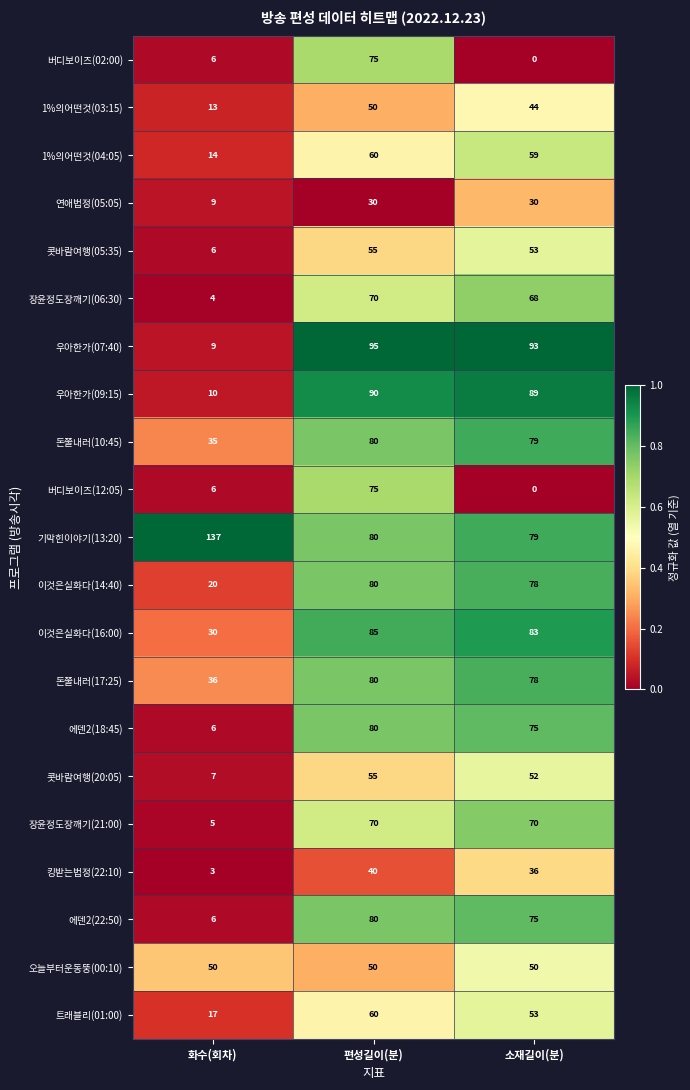

Which series has the largest range (max minus min)?

우아한가(07:40)